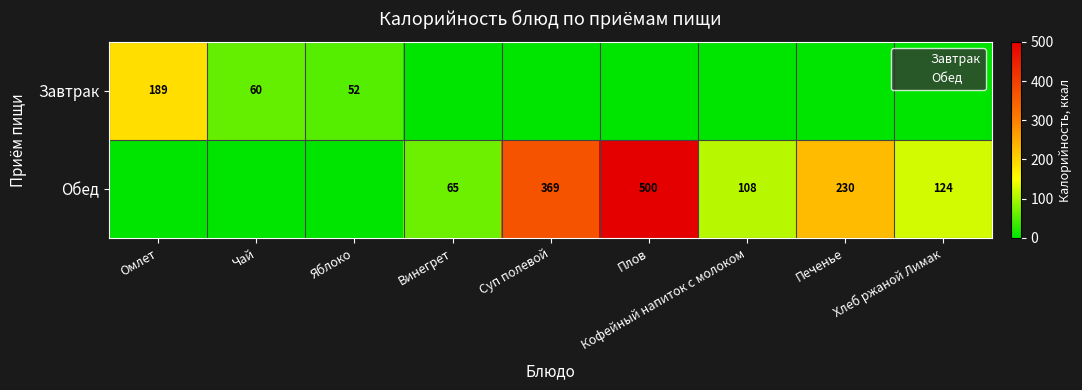

What is the total value across all series at Печенье?

230.0